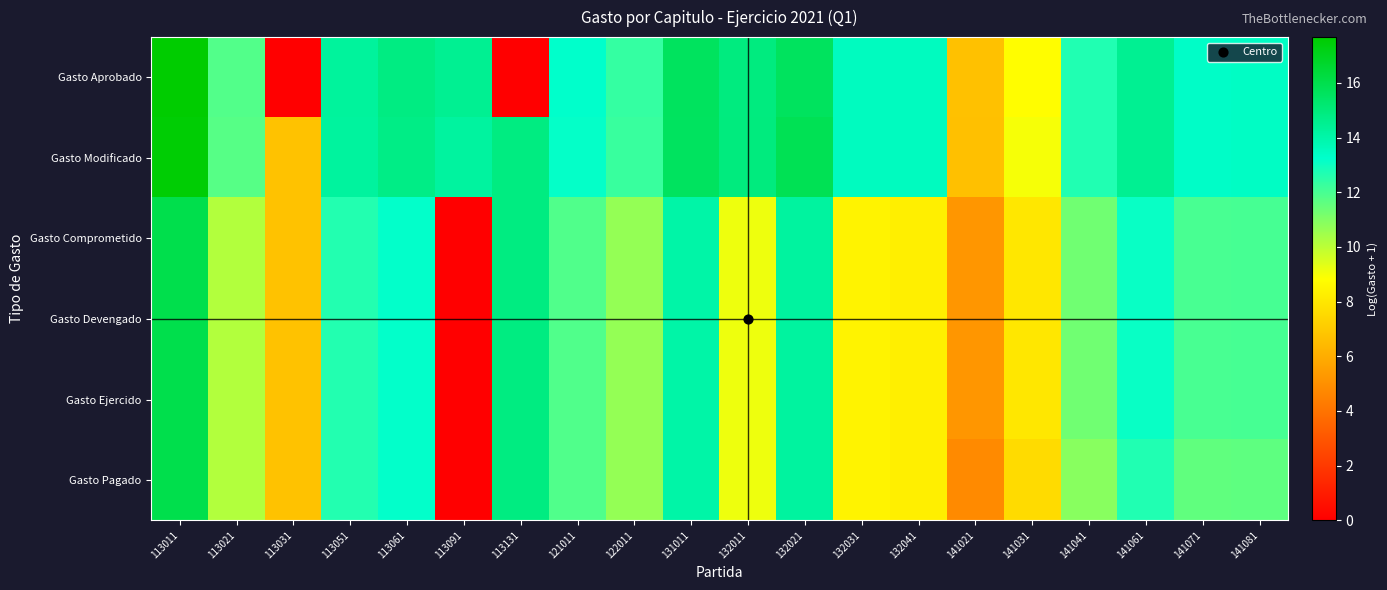

Which category has the lowest value across all series?

113031